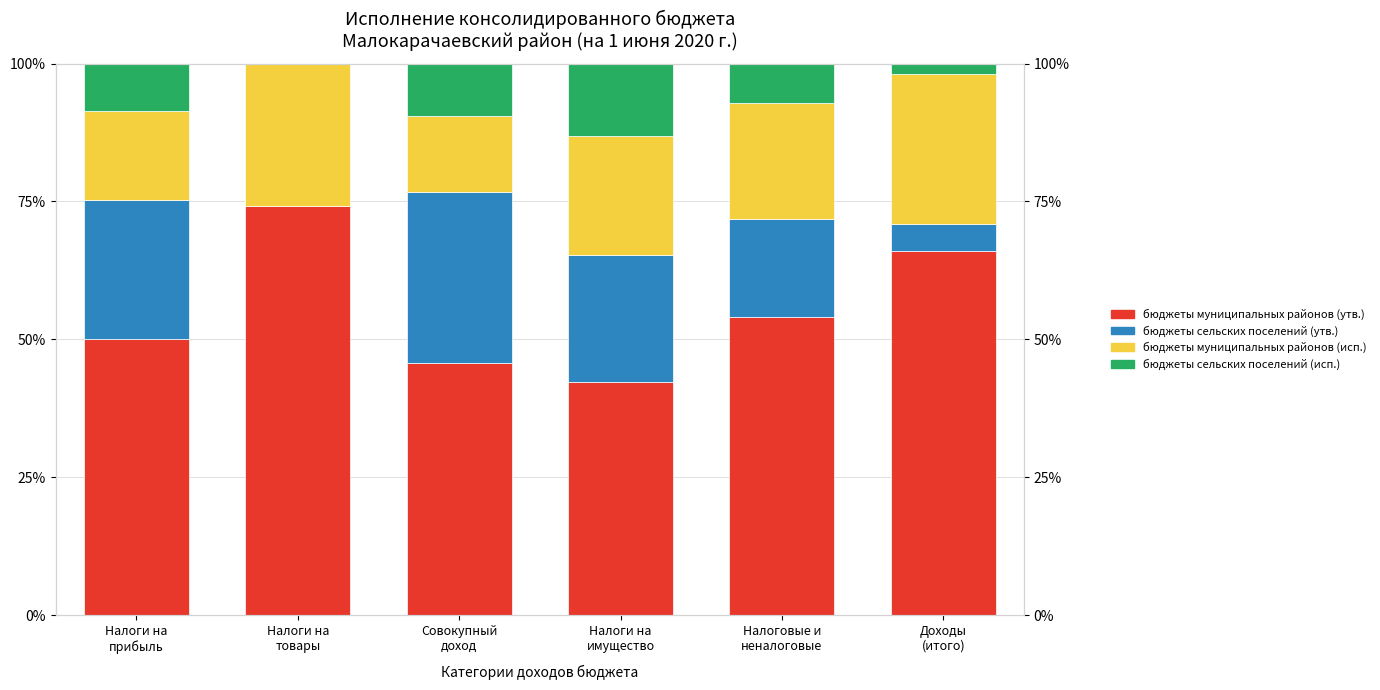

Which label corresponds to the largest value in the chart?

Налоги на
товары